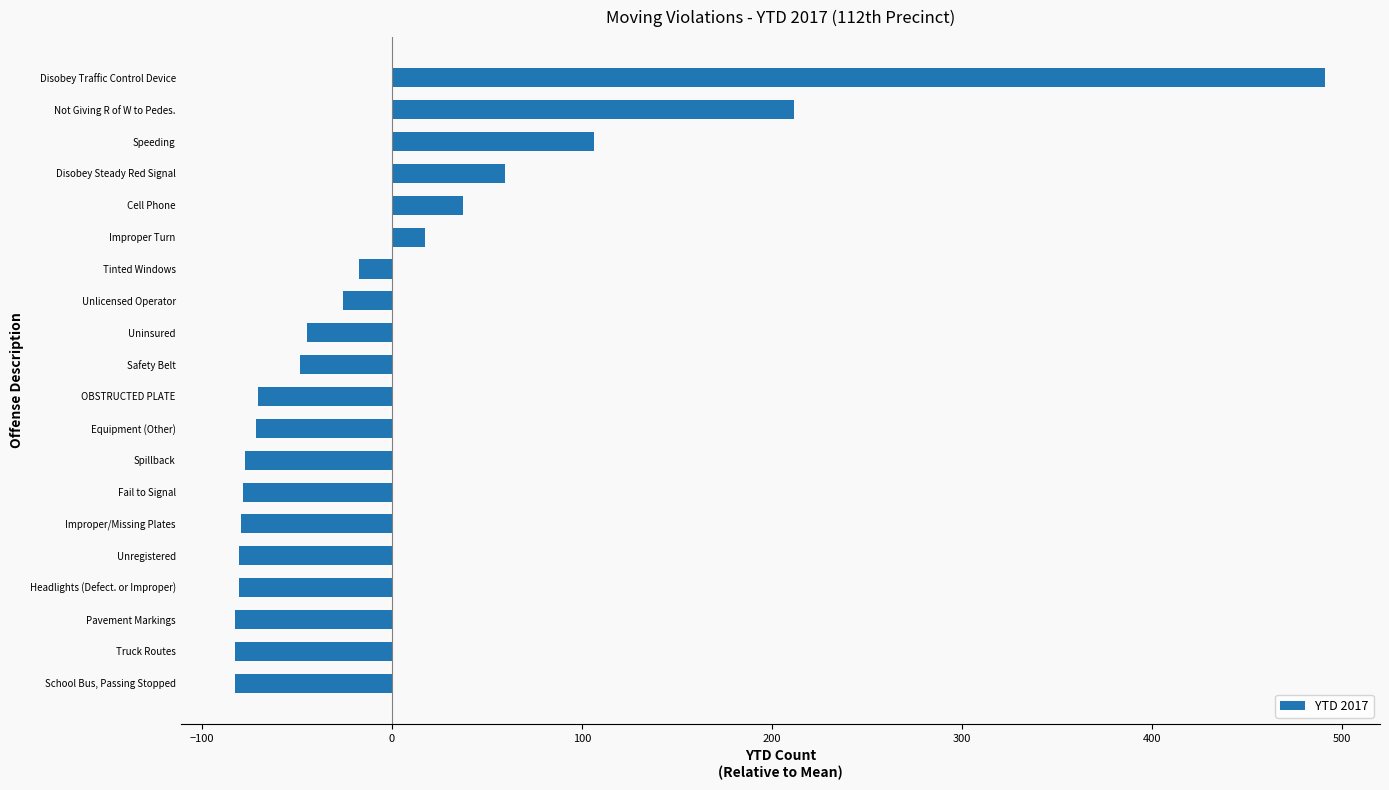

What is the change in value from Improper Turn to Cell Phone?

+20.0